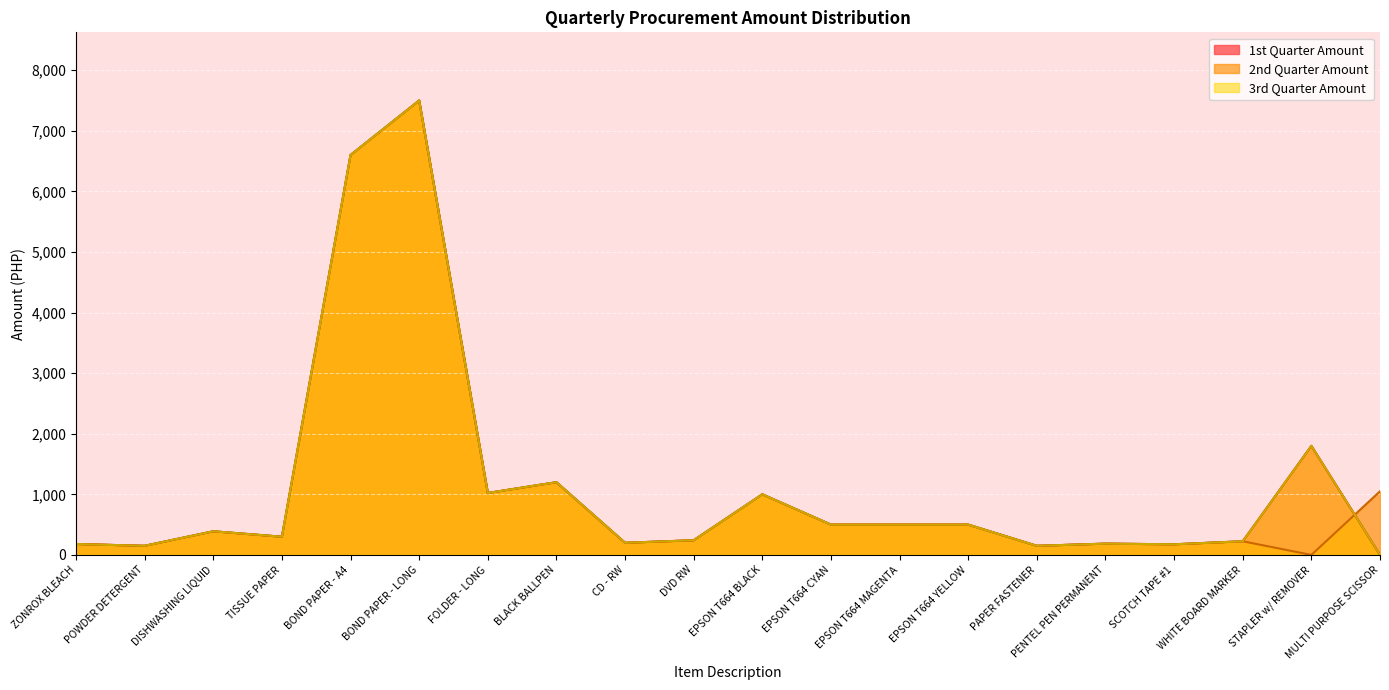

What is the difference between the maximum and minimum values in the 1st Quarter Amount series?

7500